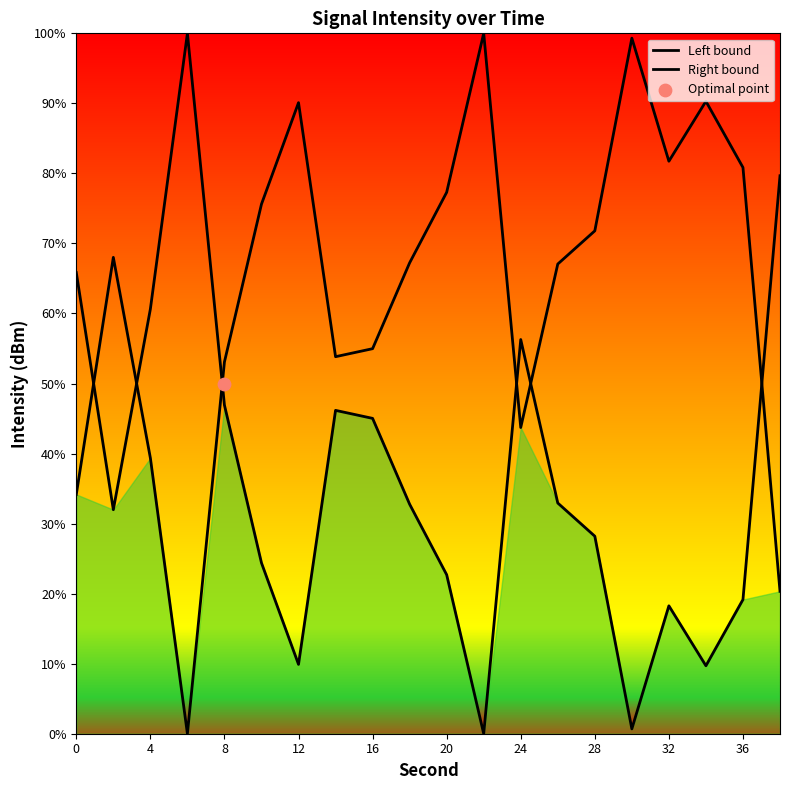

What is the change in value from 0 to 20?

+43.1